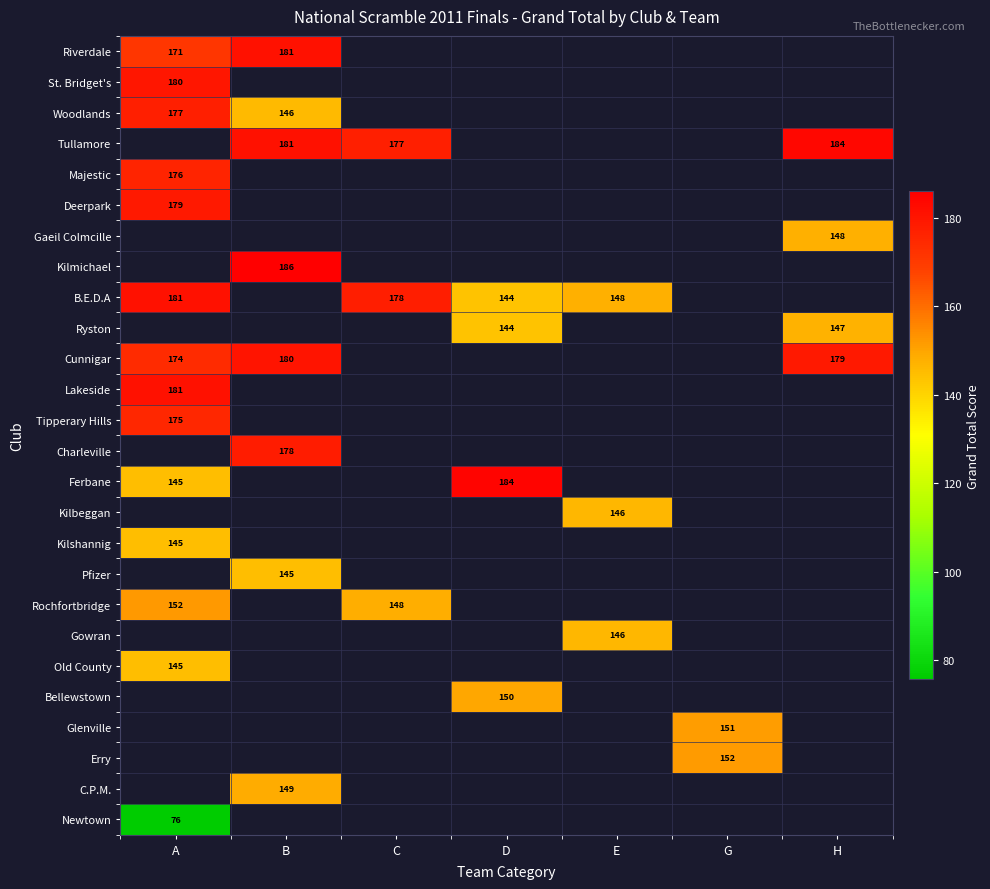

Is the value of Glenville at G greater than the value of Bellewstown at D?

Yes